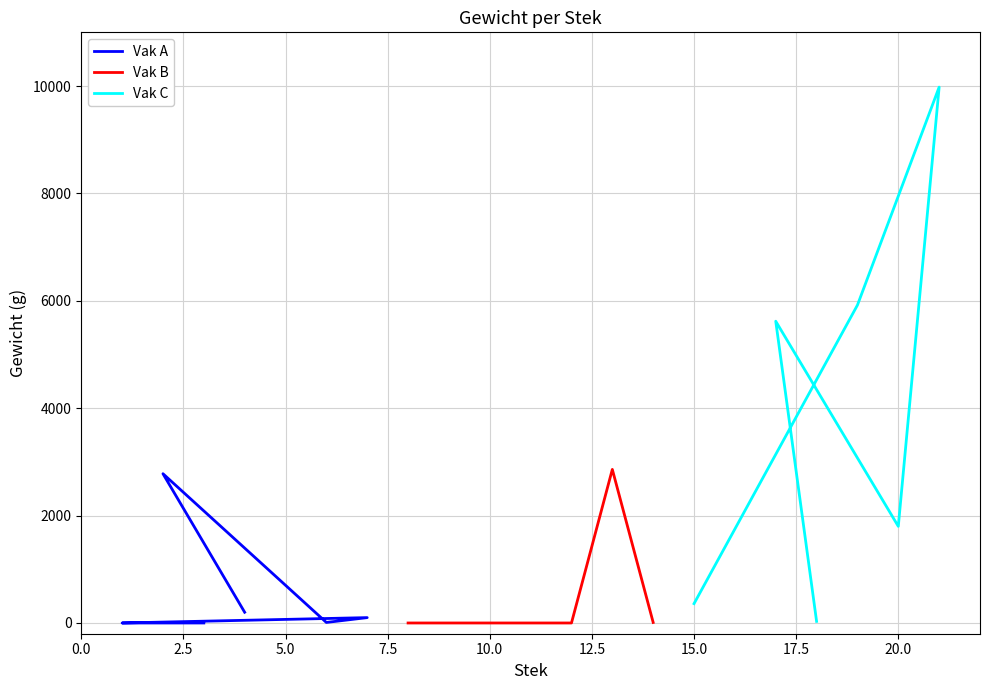

How many data points in Vak C are above 5620?

2